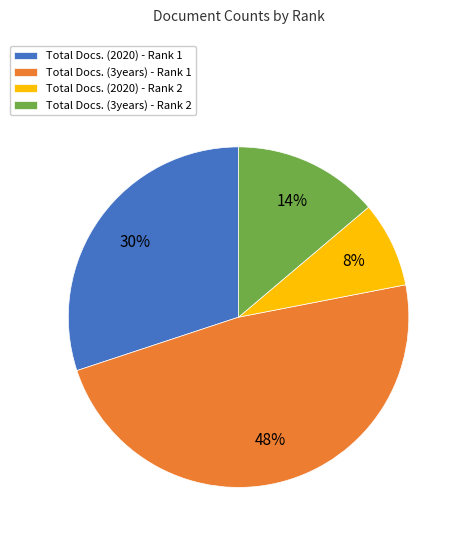

To the nearest percent, what is the difference between the Total Docs. (2020) - Rank 2 and Total Docs. (3years) - Rank 1 slice percentages?

40%